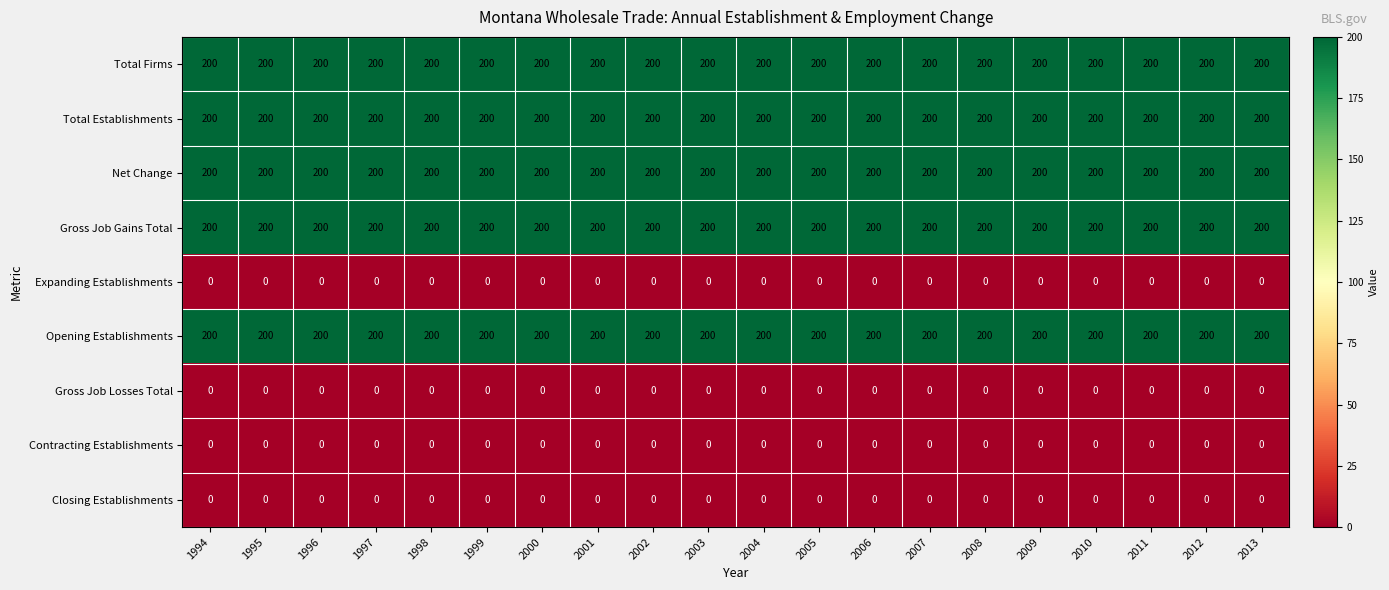

Read the Total Establishments value at 2006.

200